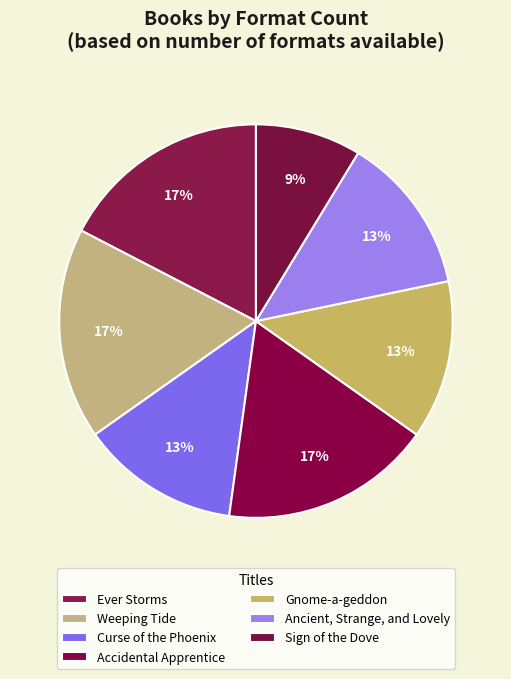

Is it true that Weeping Tide is 30% of the pie?

False